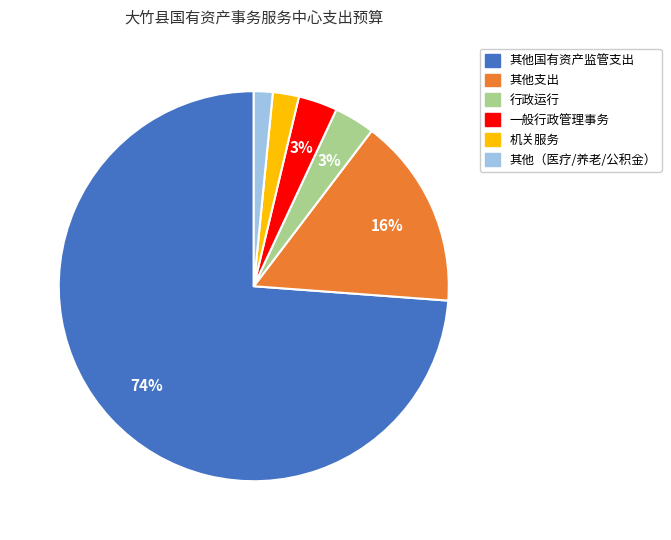

To the nearest percent, what is the average slice percentage?

17%